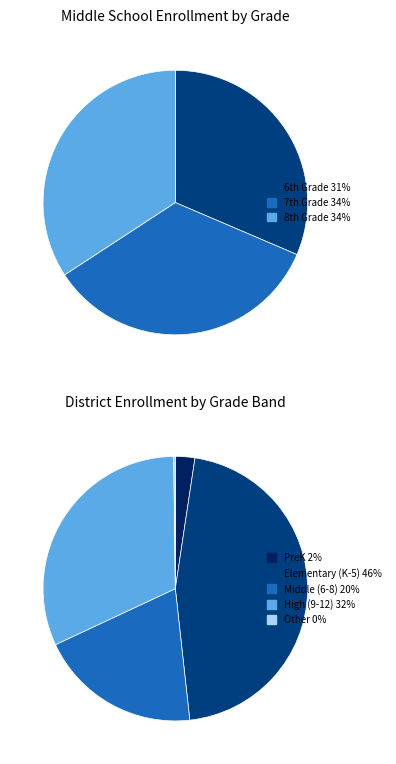

Which category has the biggest portion of the pie?

7th Grade